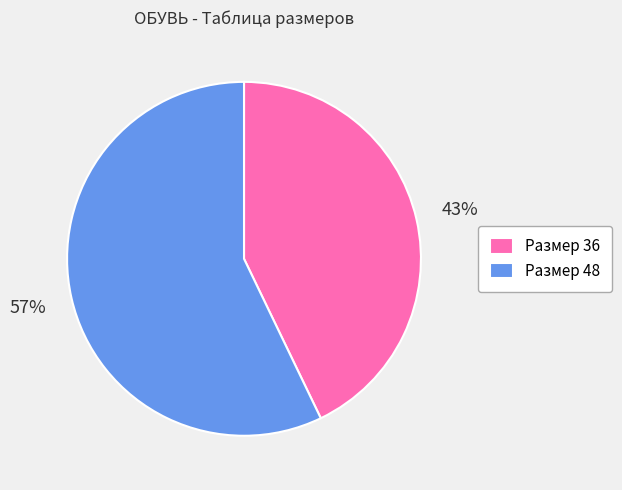

To the nearest percent, what is the average slice percentage?

50%